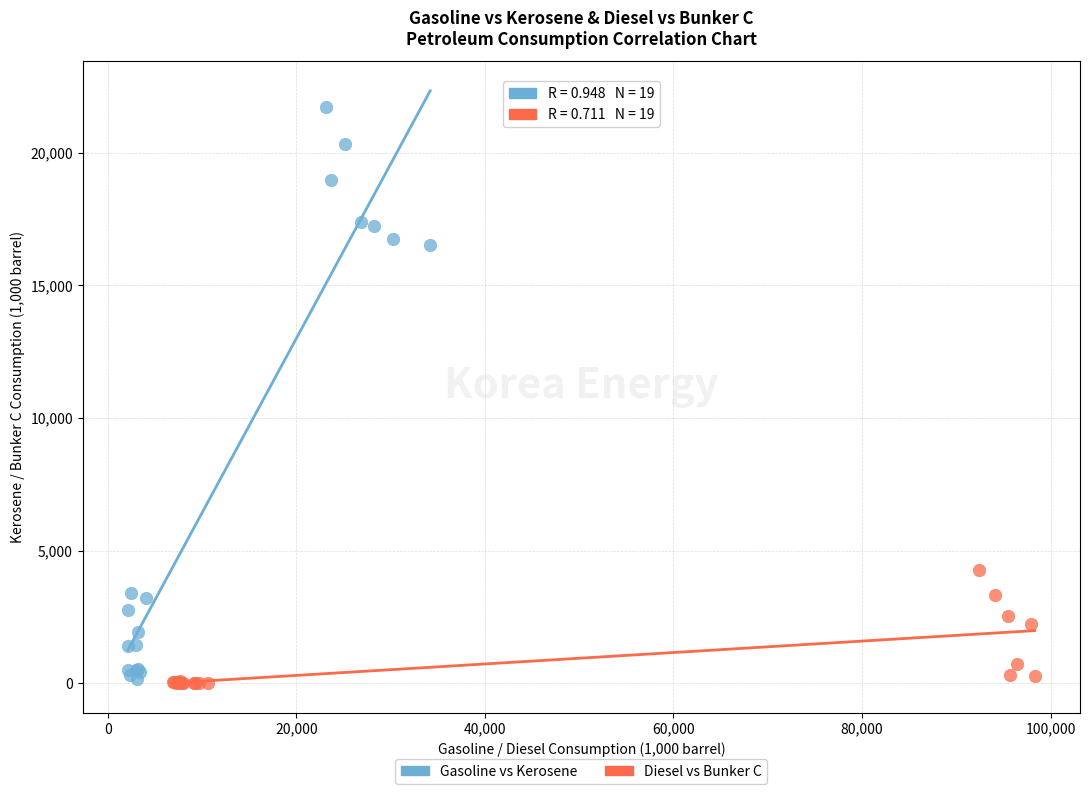

Which series reaches the maximum Y coordinate?

Gasoline vs Kerosene